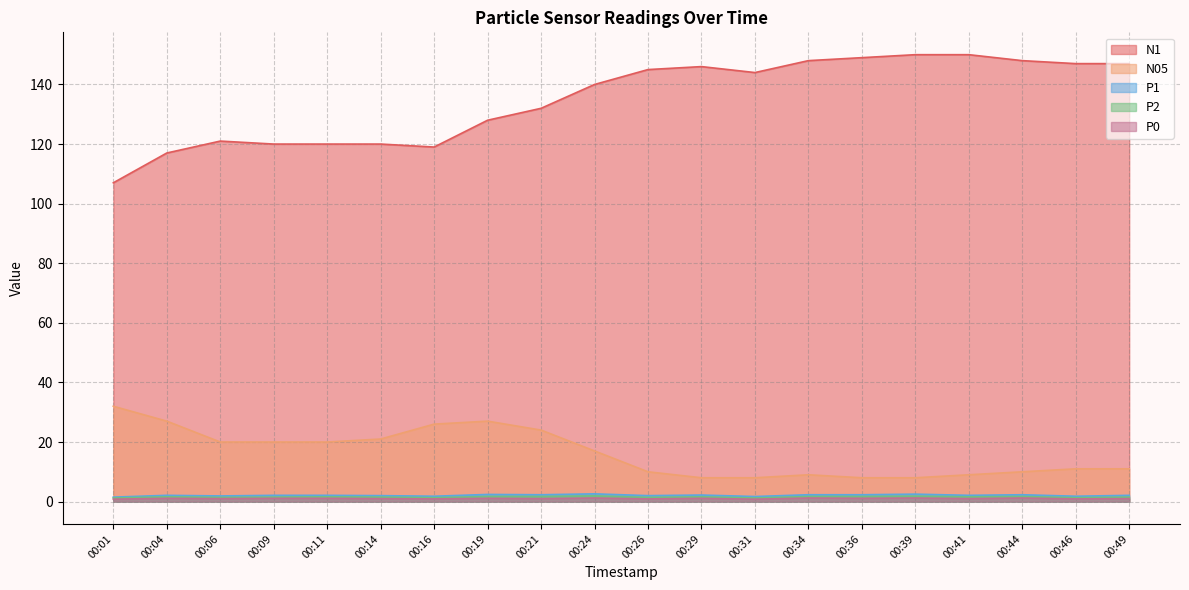

At 00:41, list the series in order from smallest to largest.

P0, P2, P1, N05, N1